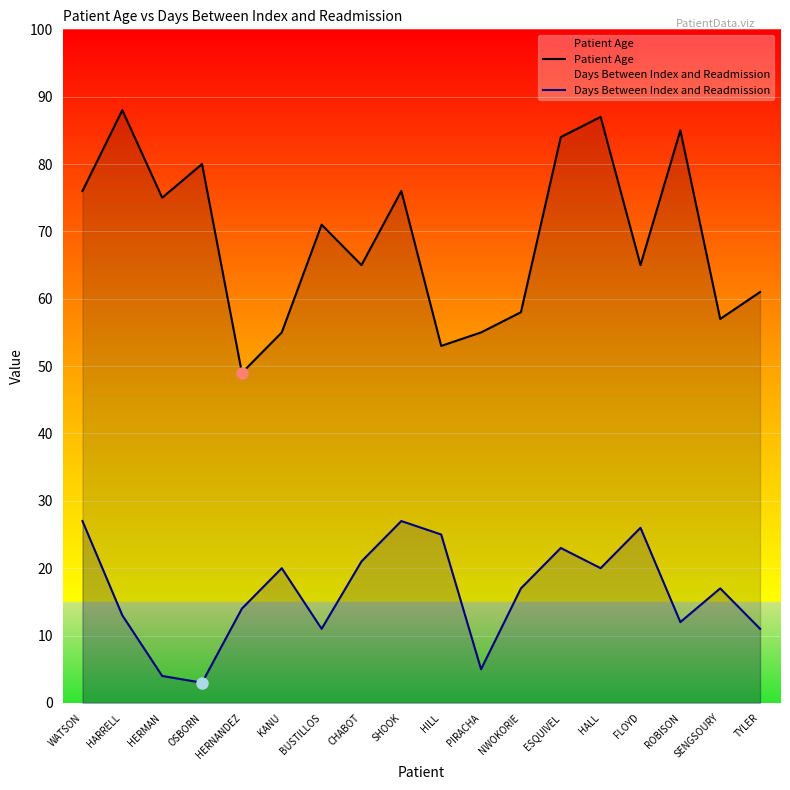

At which category is the sum across all series the highest?

ESQUIVEL